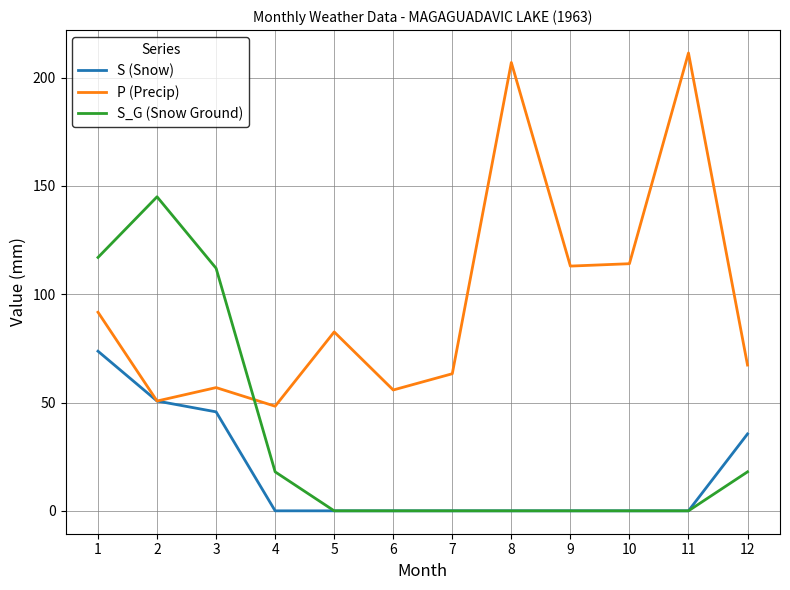

Reading right to left, transcribe all the data shown in this chart.

S (Snow): 12=35.5	11=0.0	10=0.0	9=0.0	8=0.0	7=0.0	6=0.0	5=0.0	4=0.0	3=45.7	2=50.7	1=73.7
P (Precip): 12=67.3	11=211.4	10=114.1	9=113.0	8=207.0	7=63.3	6=55.8	5=82.6	4=48.3	3=56.9	2=50.7	1=91.7
S_G (Snow Ground): 12=18.0	11=0.0	10=0.0	9=0.0	8=0.0	7=0.0	6=0.0	5=0.0	4=18.0	3=112.0	2=145.0	1=117.0